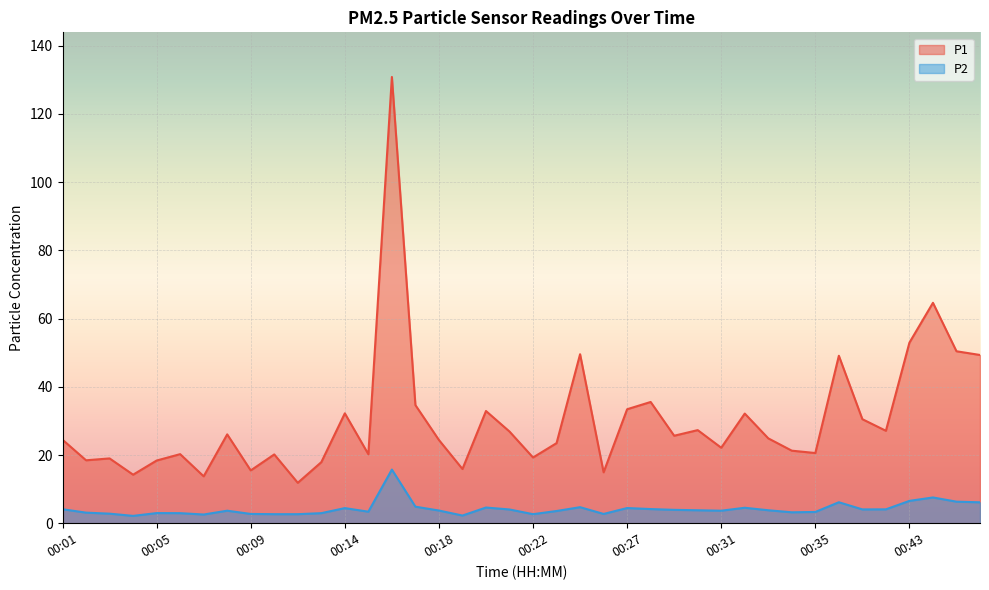

Read the P2 value at 00:09.

2.7